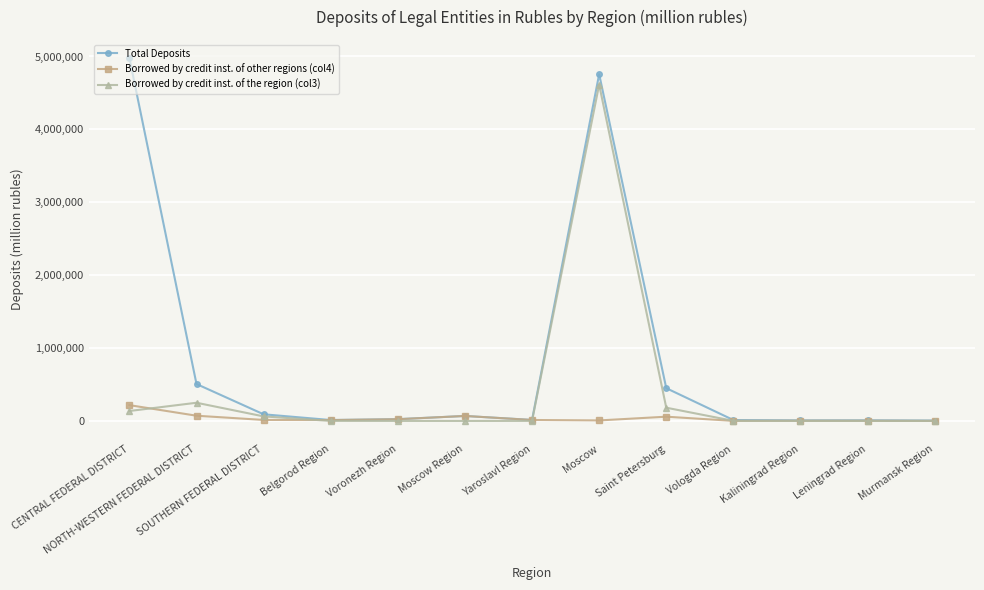

What is the minimum value for Total Deposits?

5667